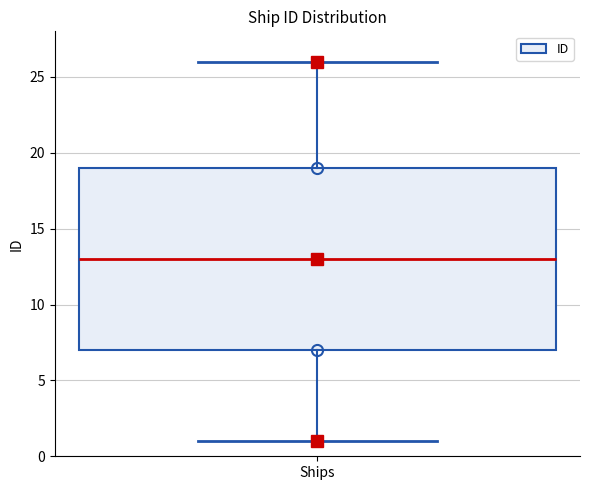

Where is the lower edge of the box for Ships on the y-axis? The values are not printed on the chart, so give them approximately, as read against the axis.

7